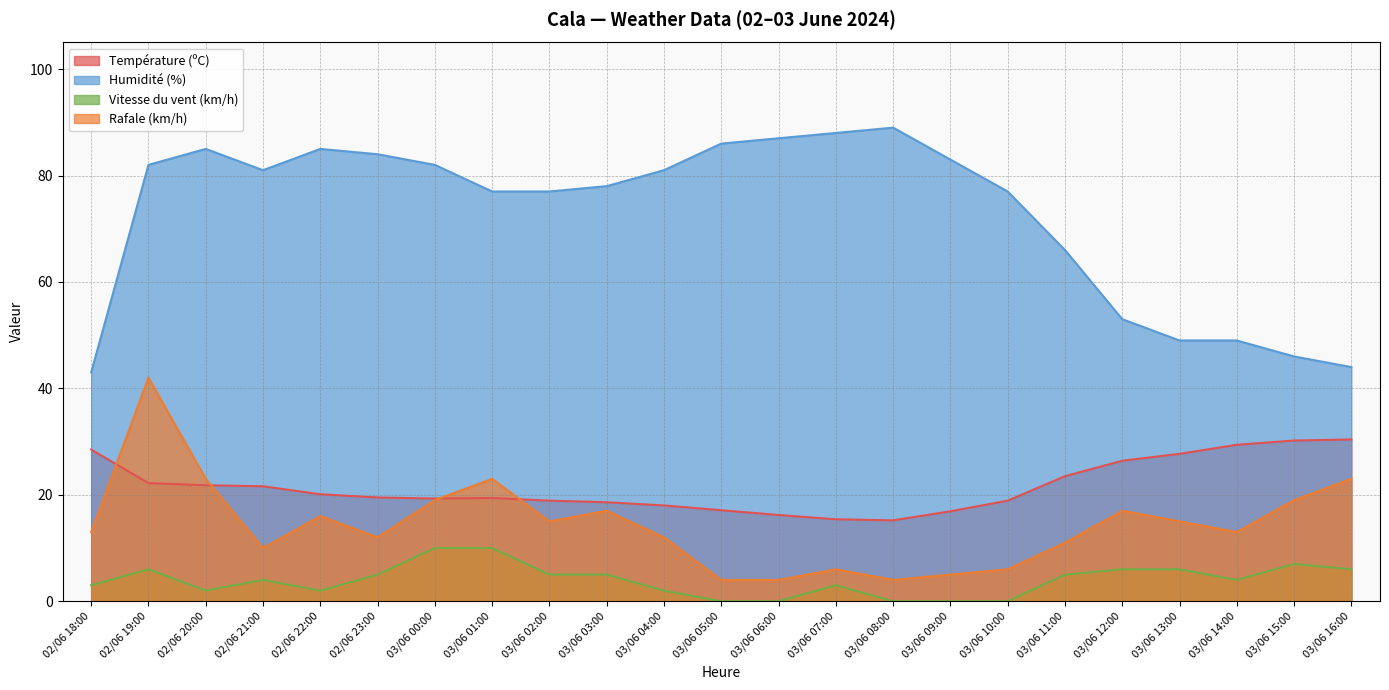

What is the difference between the maximum and minimum values in the Humidité (%) series?

46.0